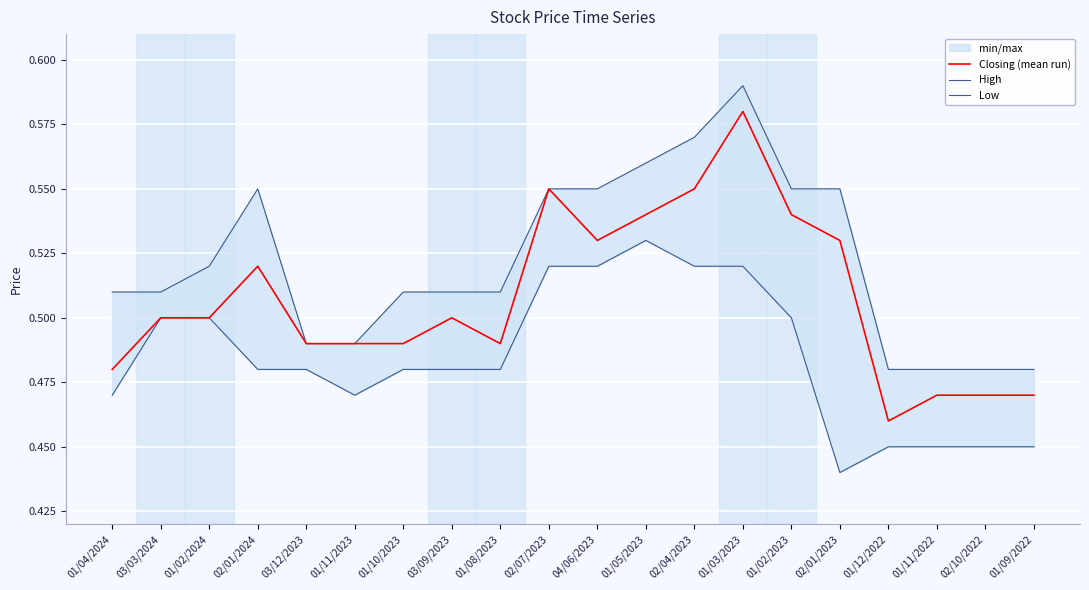

At how many categories does at least one series exceed 0?

20